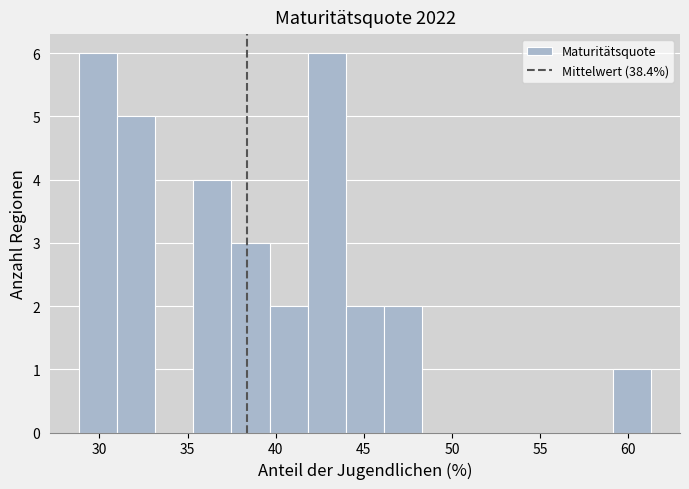

Reading left to right, list every bar in this chart as the range it spans on the x-axis followed by its height. Neither the bar edges nor the heights are printed on the chart, so give them approximately, as read against the axes.

29.0 to 31.0: 6
31.0 to 33.0: 5
33.0 to 35.5: 0
35.5 to 37.5: 4
37.5 to 39.5: 3
39.5 to 42.0: 2
42.0 to 44.0: 6
44.0 to 46.0: 2
46.0 to 48.5: 2
48.5 to 50.5: 0
50.5 to 52.5: 0
52.5 to 55.0: 0
55.0 to 57.0: 0
57.0 to 59.0: 0
59.0 to 61.5: 1